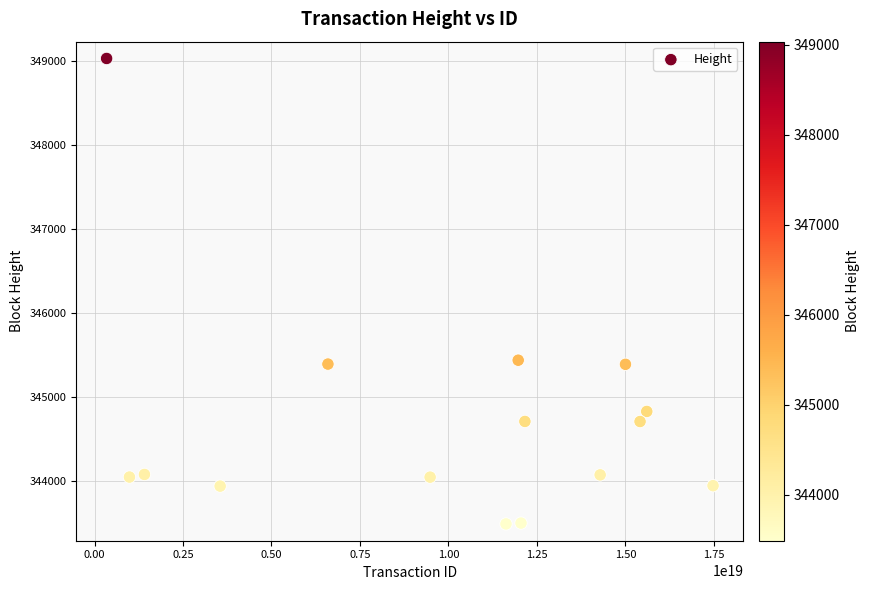

What is the range of X values (max minus min)?

17132677460692946944